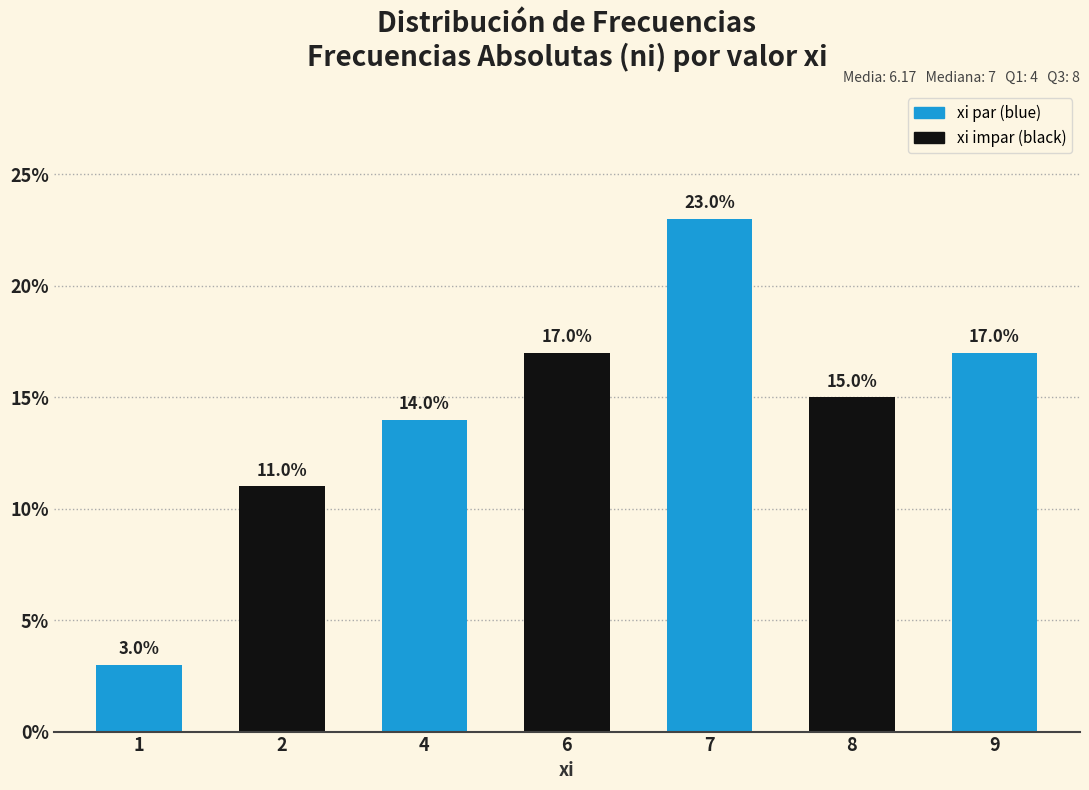

Reading left to right, list all the values displayed in this chart.

3.0	11.0	14.0	17.0	23.0	15.0	17.0